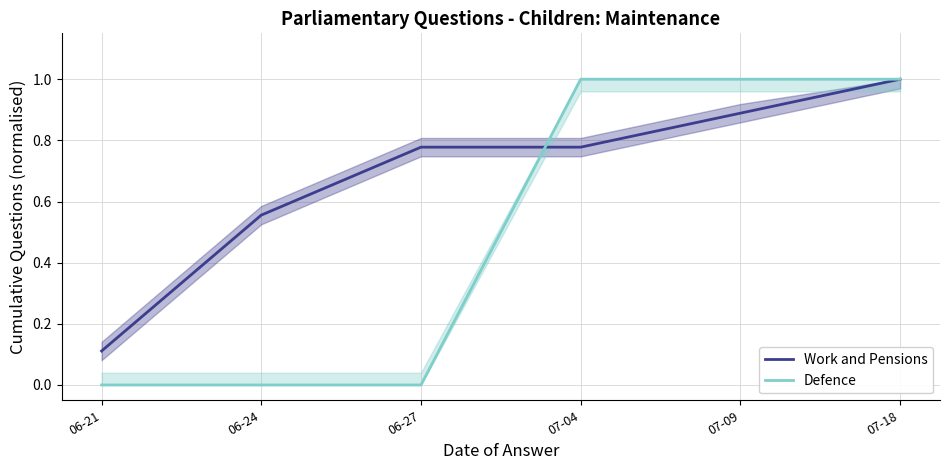

True or false: Work and Pensions has more than 1 interior local peaks.

False